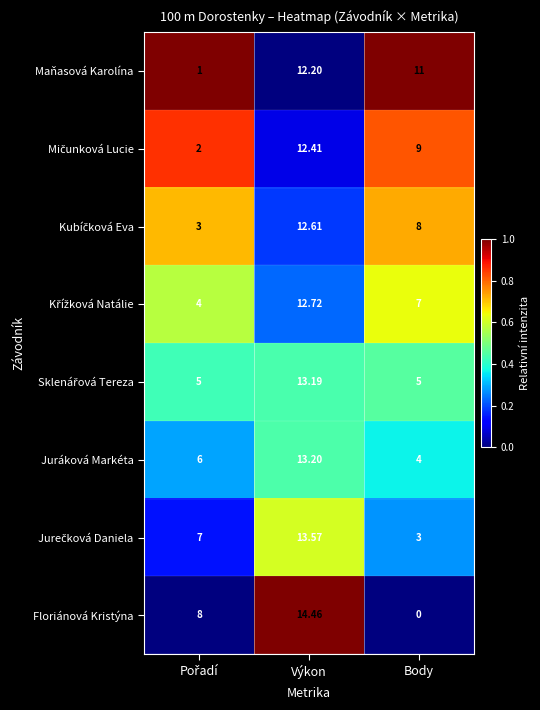

Count the number of data series in this chart.

8